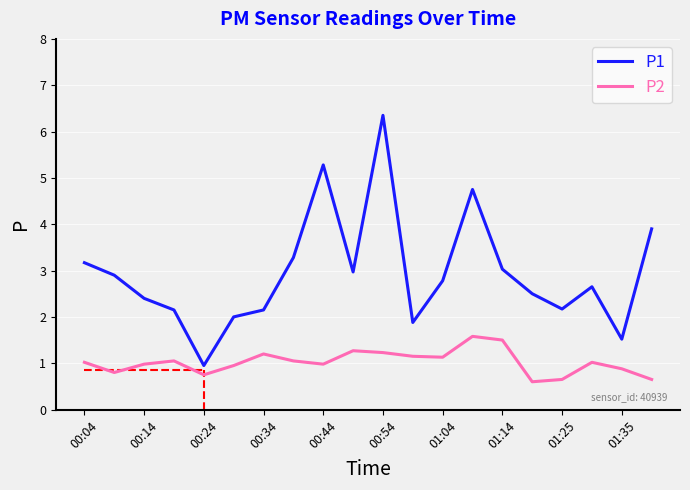

What is the highest value of the P2 series?

1.6